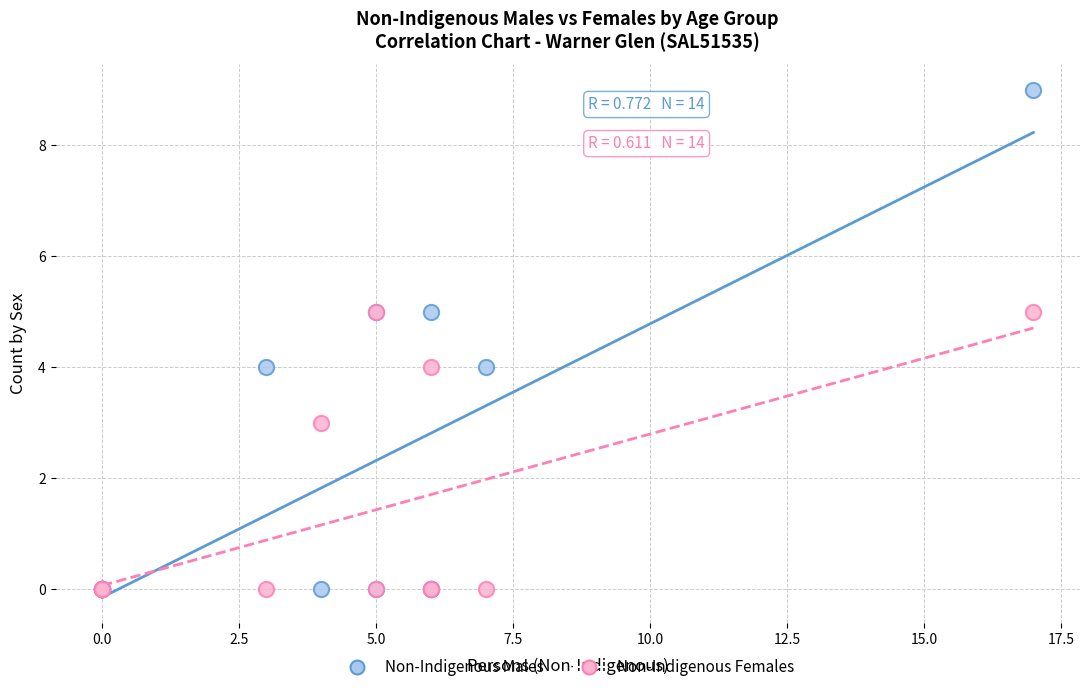

Which series reaches the maximum Y coordinate?

Non-Indigenous Males